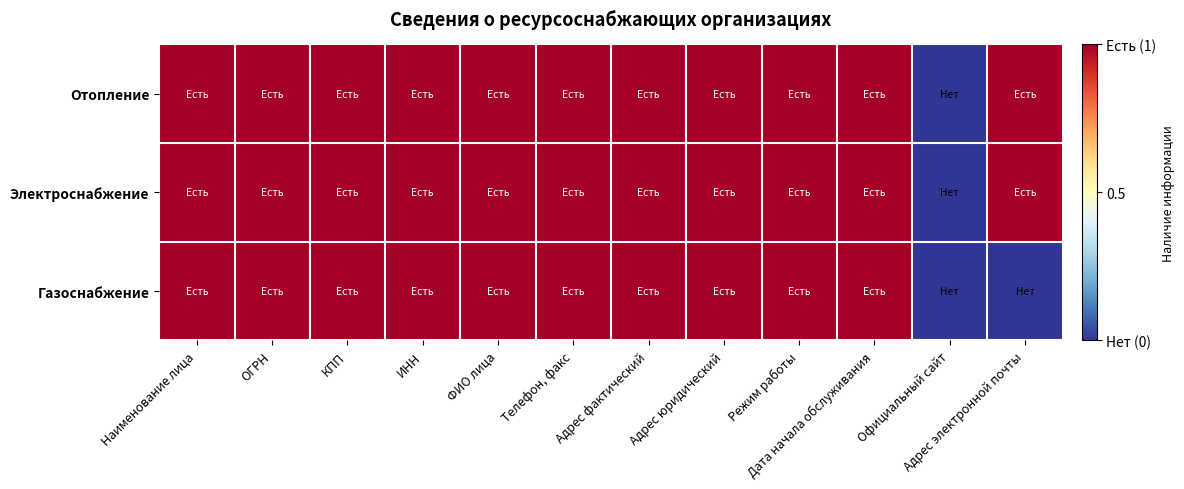

How many data points does each series have?

12